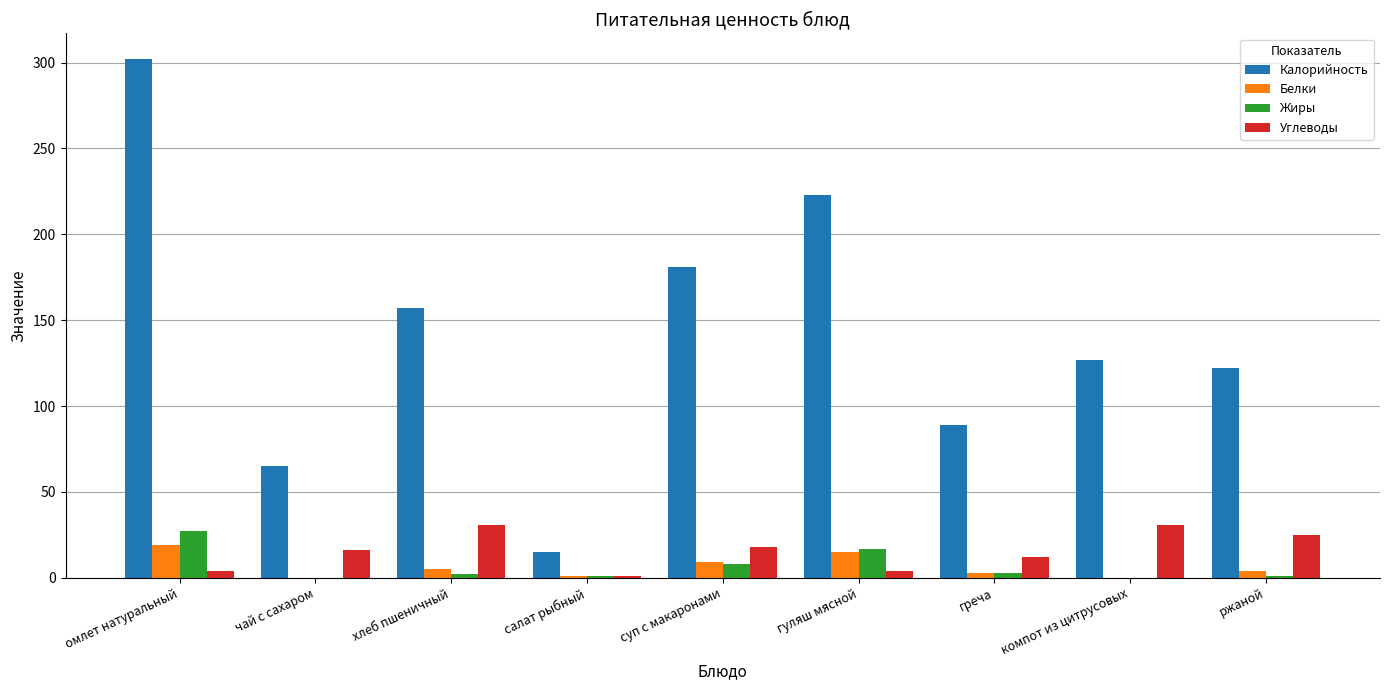

Which label corresponds to the largest value in the chart?

омлет натуральный